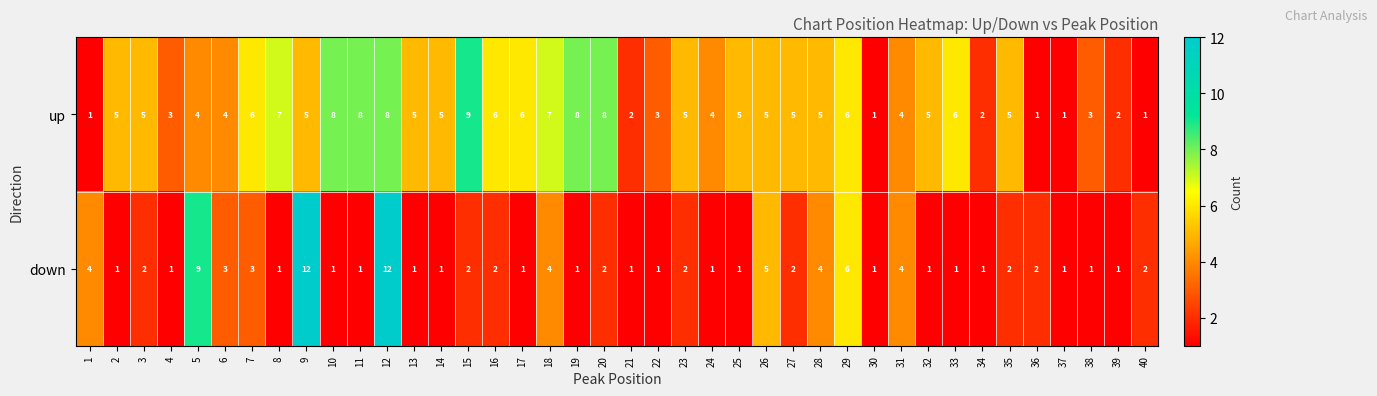

What is the average value of the down series?

3